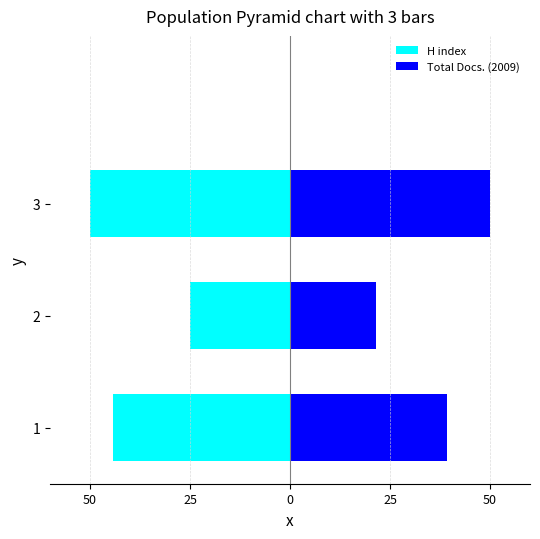

Which series changed the most between 50 and 0?

Total Docs. (2009)